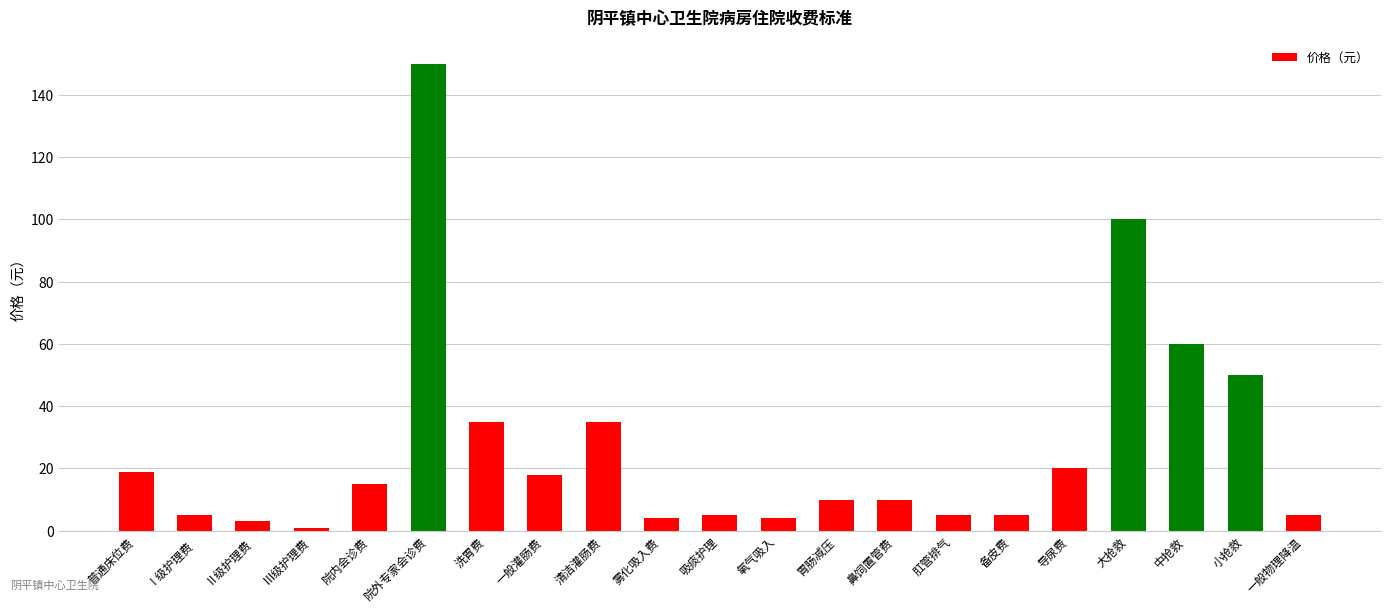

Approximately how many times larger is the value at 鼻饲置管费 compared to 中抢救?

0.2